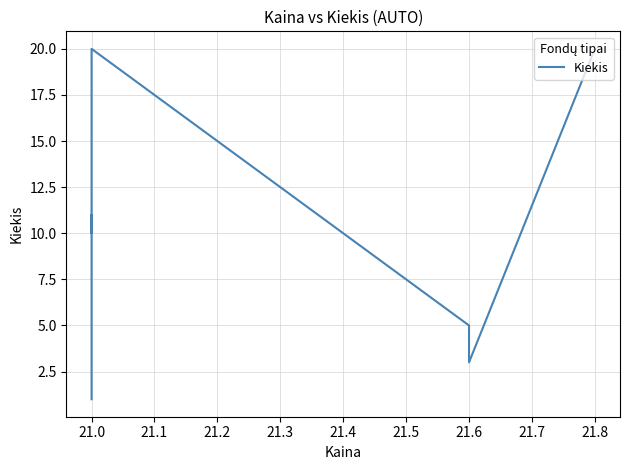

What is the value of the 6th point from the left?

10